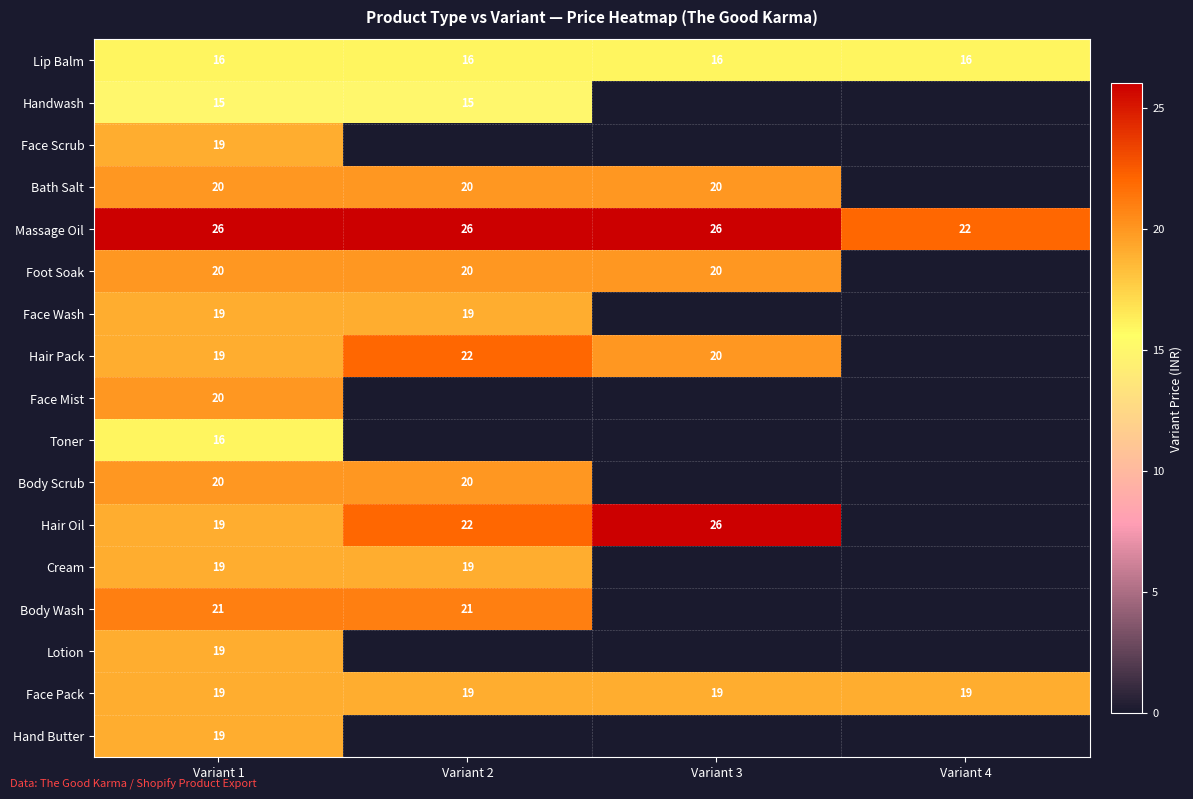

Which has a higher value, Variant 1 or Variant 2?

Variant 1